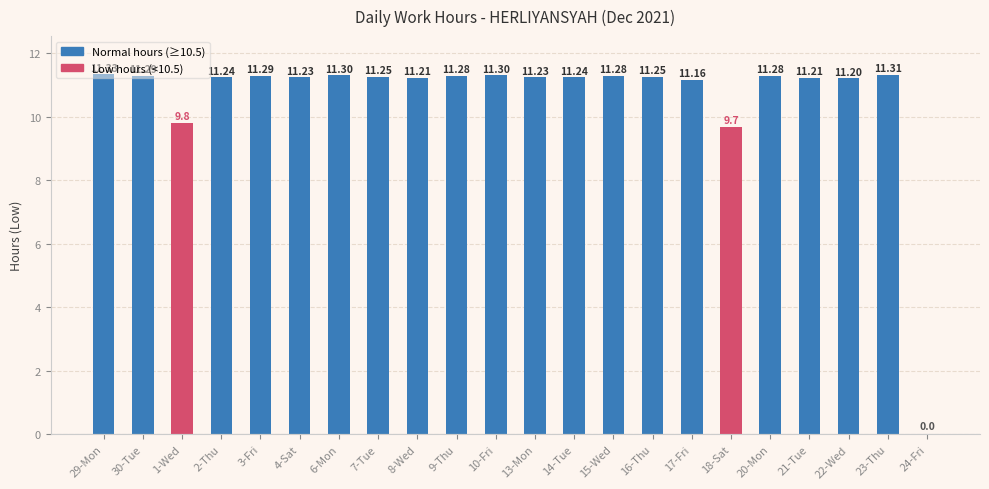

Which has a higher value, 9-Thu or 17-Fri?

9-Thu